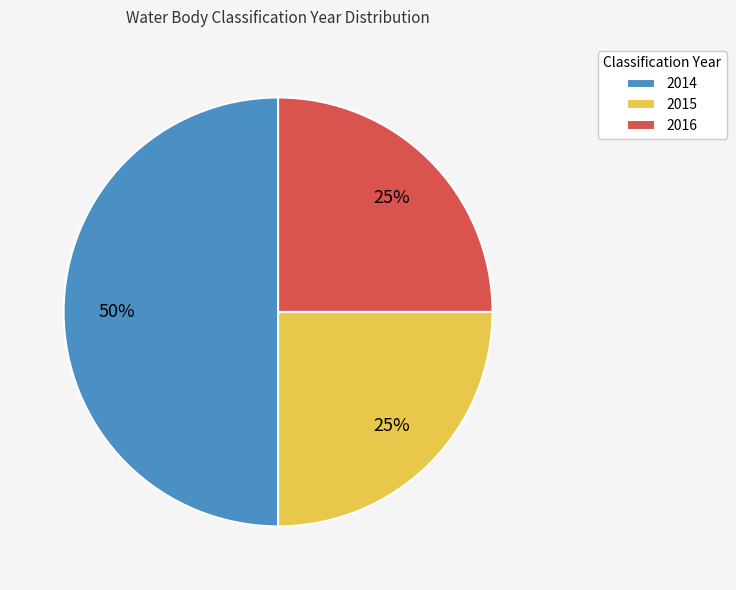

Which slice is the largest?

2014